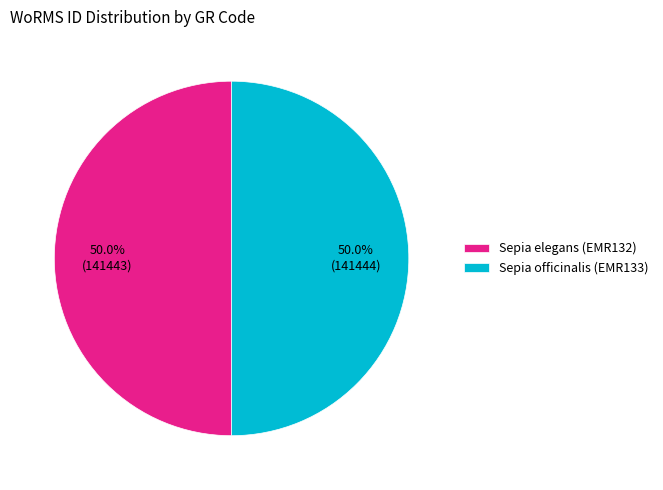

Approximately how many times larger is the value at Sepia officinalis (EMR133) compared to Sepia elegans (EMR132)?

1.0